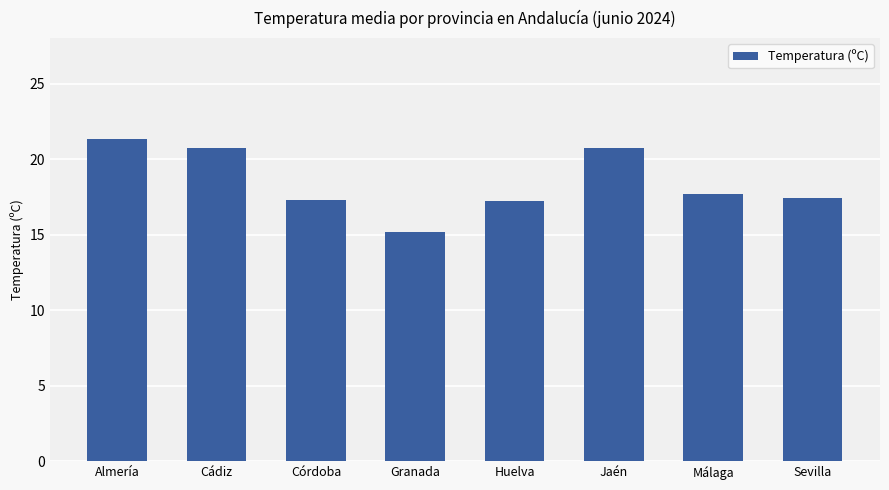

Are the bars grouped side by side (vs. stacked)?

No